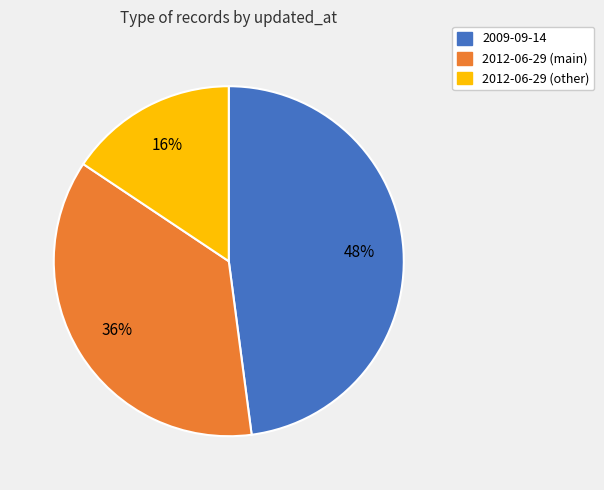

To the nearest percent, what is the average slice percentage?

33%